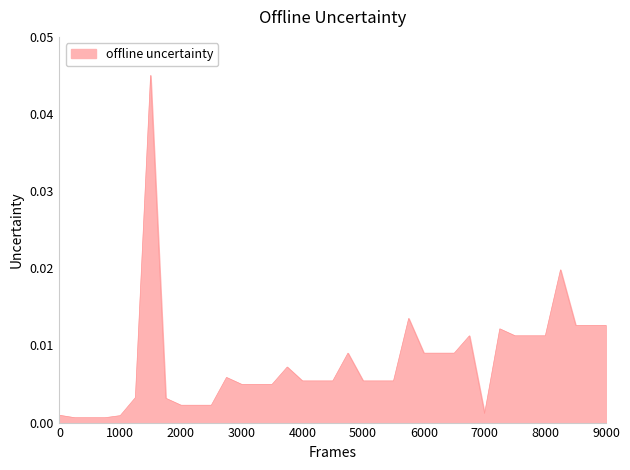

How many lines are shown in the chart?

1